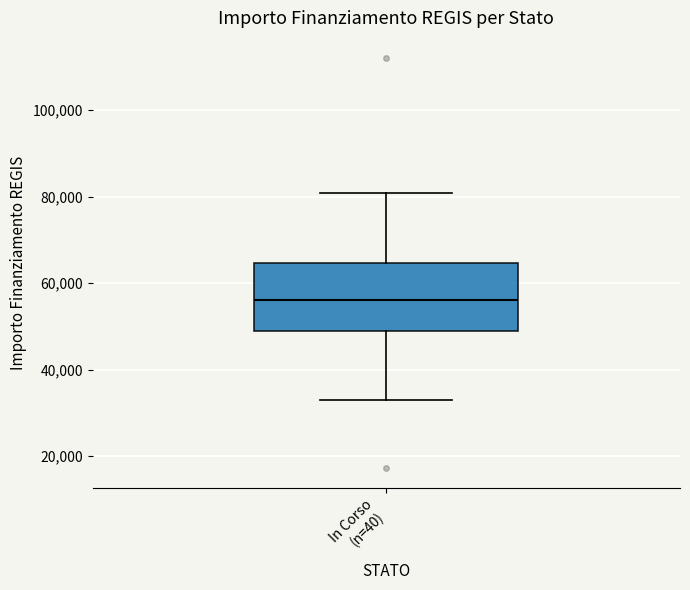

Where does the median line of the box for In Corso (n=40) sit on the y-axis? The values are not printed on the chart, so give them approximately, as read against the axis.

56000